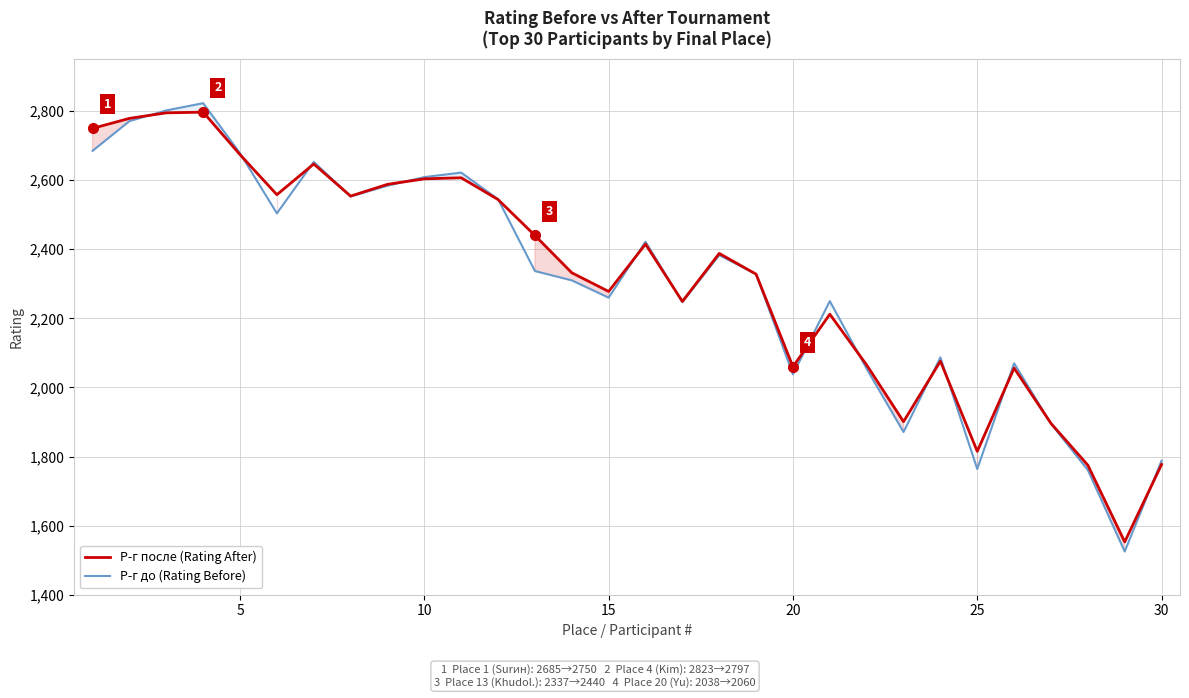

What is the maximum value shown in the chart?

2823